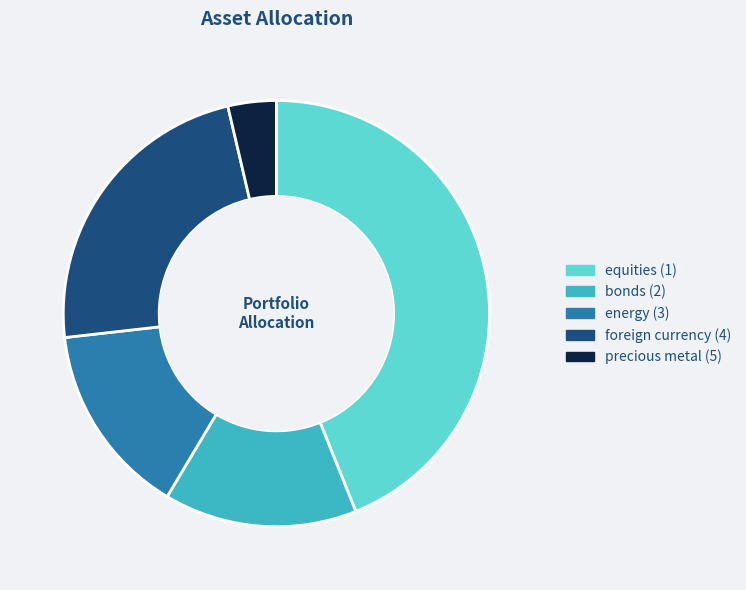

Is the sum of bonds (2) and foreign currency (4) greater than half?

No